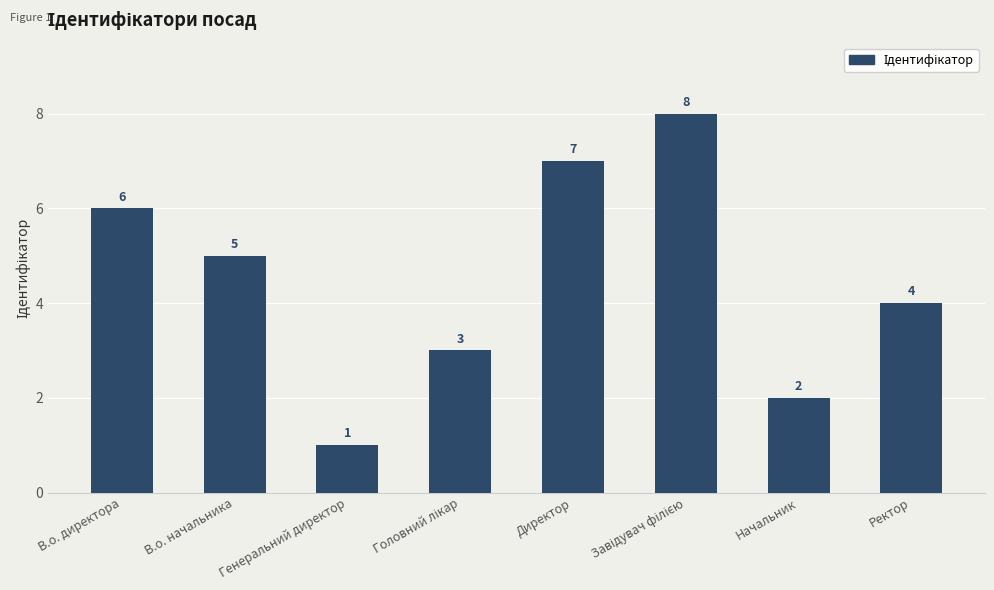

Which has a higher value, Директор or Ректор?

Директор